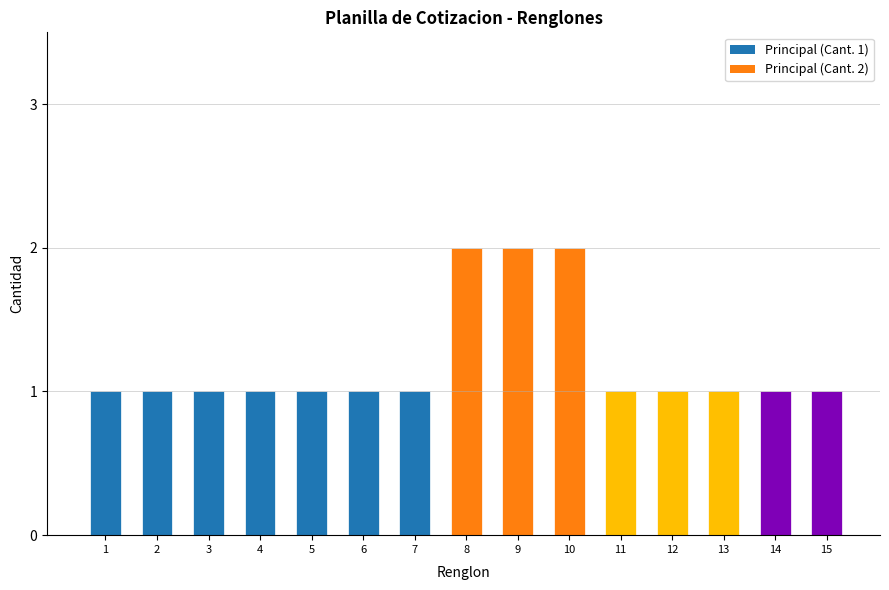

Reading left to right, what are all the values shown in this chart?

1=1	2=1	3=1	4=1	5=1	6=1	7=1	8=2	9=2	10=2	11=1	12=1	13=1	14=1	15=1